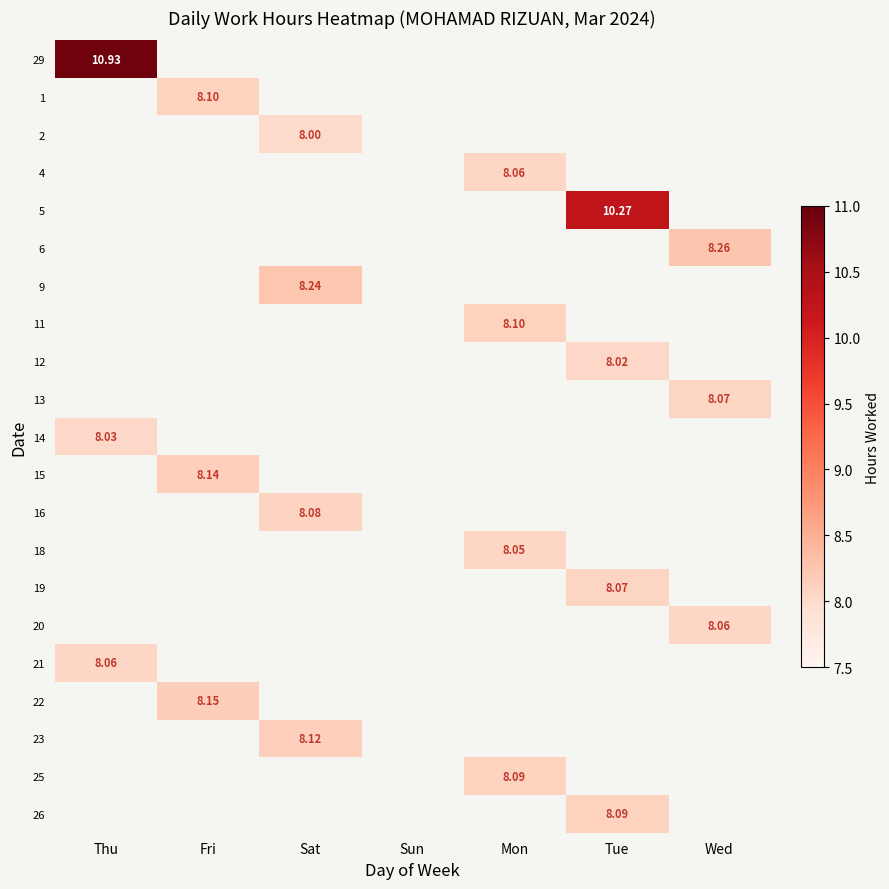

Is it true that 11 equals -5.3 at Sat?

False